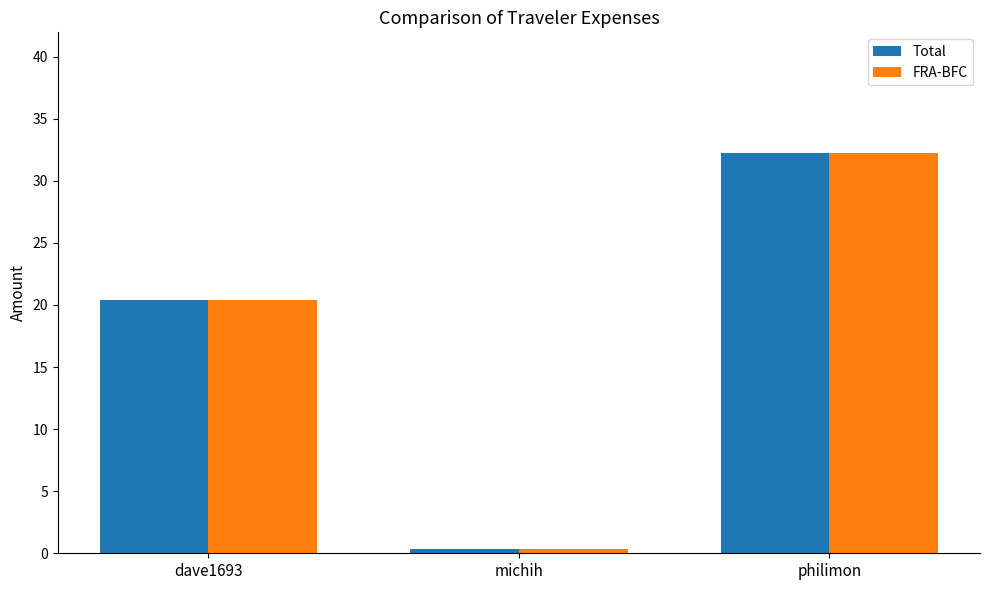

True or false: Total has a value of 0.3 at michih.

True